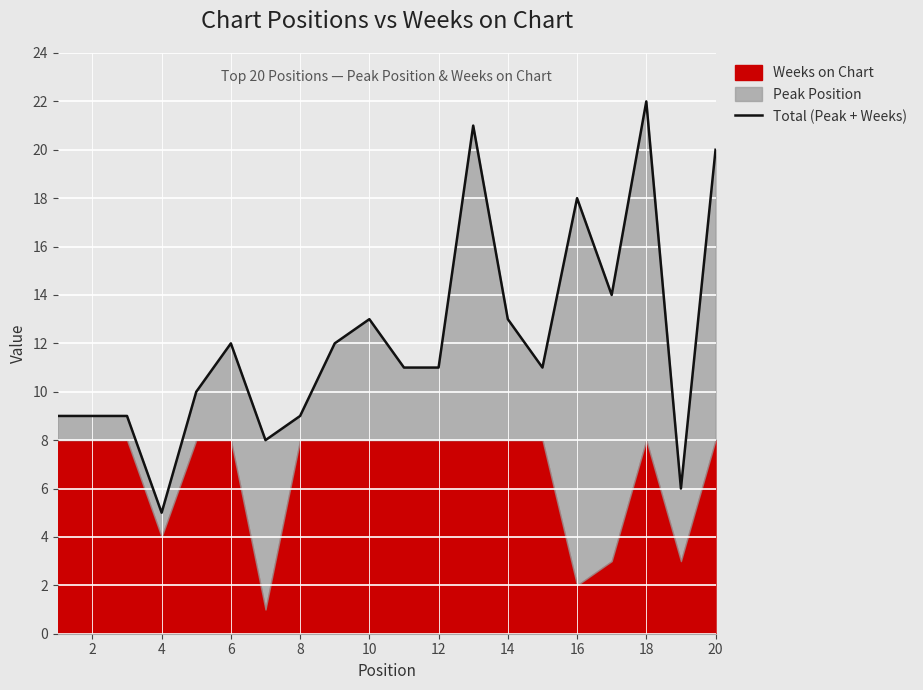

Reading left to right, extract all data points from this chart.

9	9	9	5	10	12	8	9	12	13	11	11	21	13	11	18	14	22	6	20